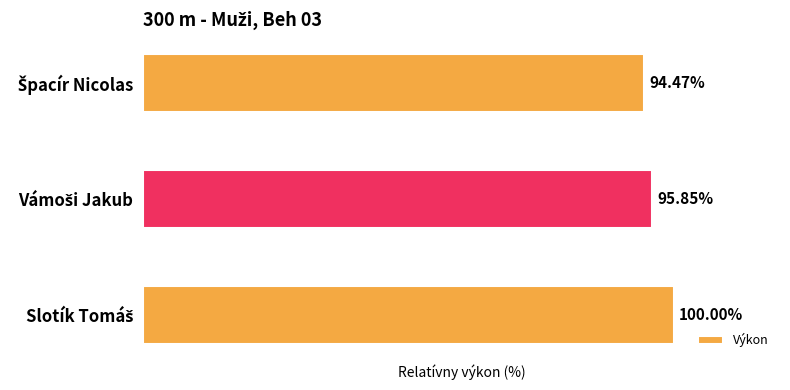

Does the chart contain any negative values?

No